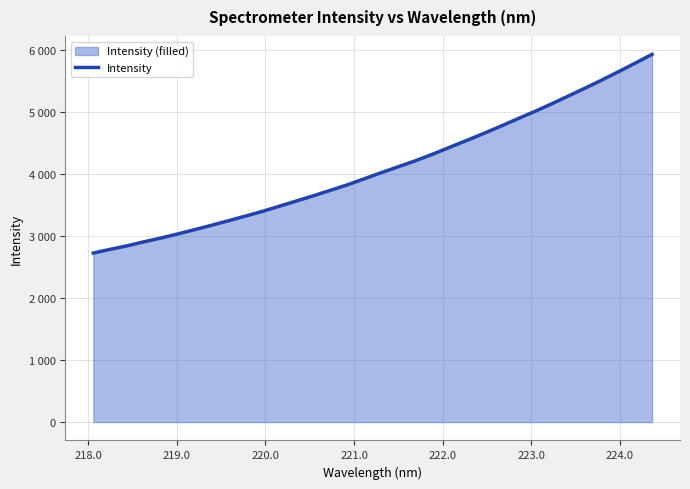

Does the chart display data point markers on the line(s)?

No